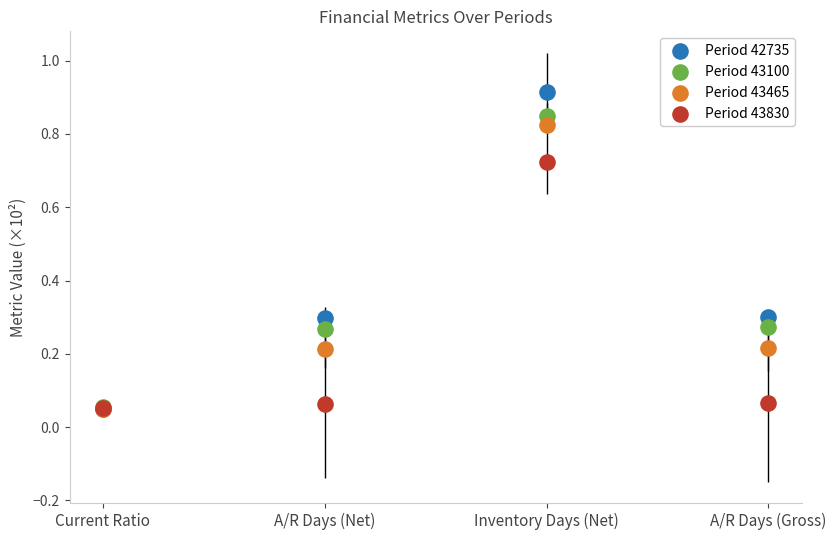

Which series has the largest Y range (max minus min)?

Period 42735